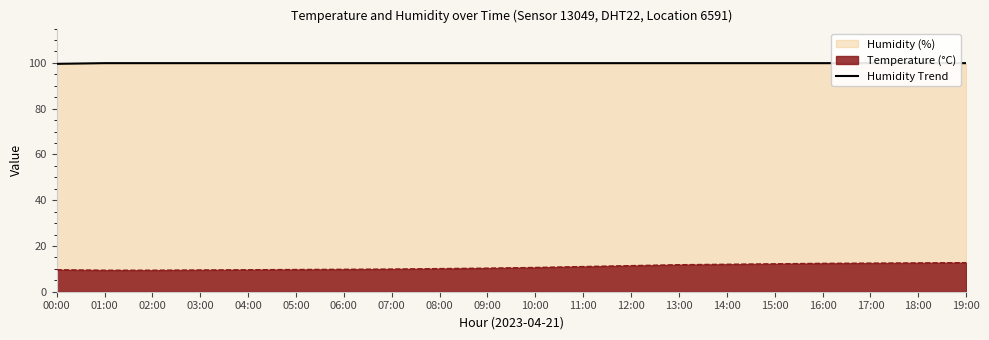

List the labels in order of value, largest first.

01:00, 02:00, 03:00, 04:00, 05:00, 06:00, 07:00, 08:00, 09:00, 10:00, 11:00, 12:00, 13:00, 14:00, 15:00, 16:00, 17:00, 18:00, 19:00, 00:00